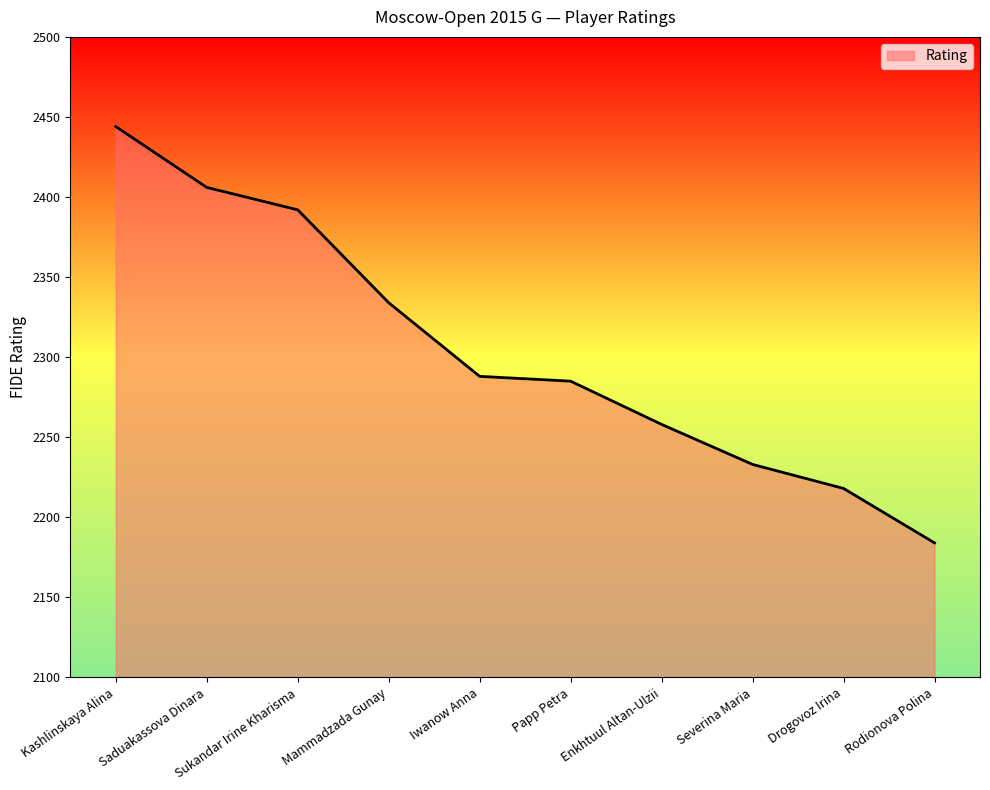

Where does the data first go above 2288?

Kashlinskaya Alina